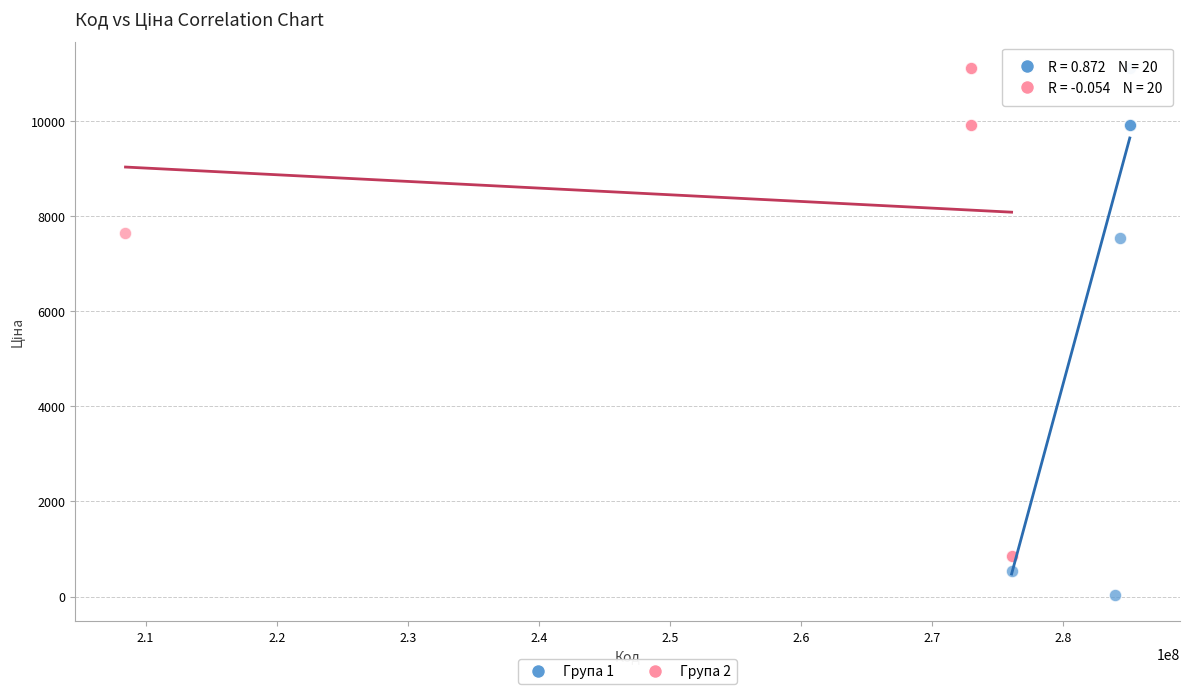

Which series contains the lowest Y value?

Група 1